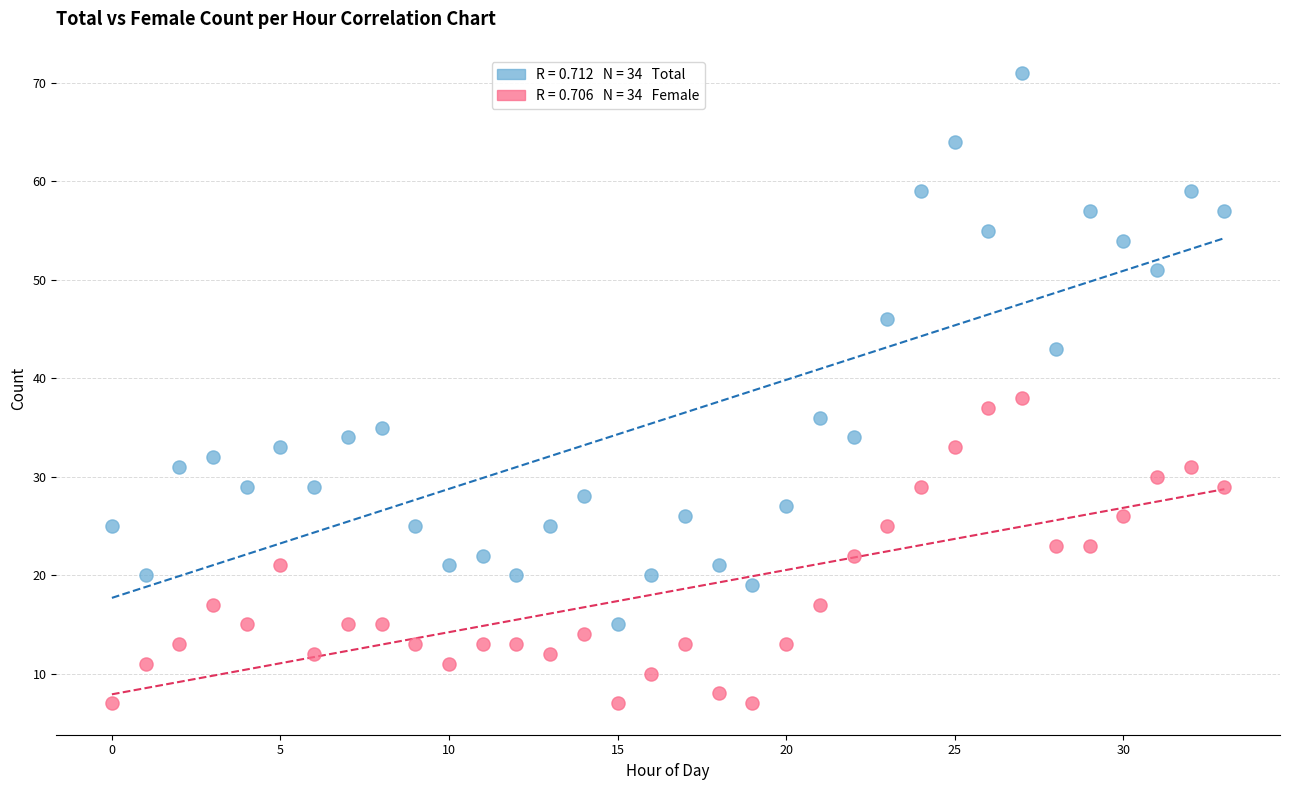

Across all data points, what is the range of Y values (max minus min)?

64